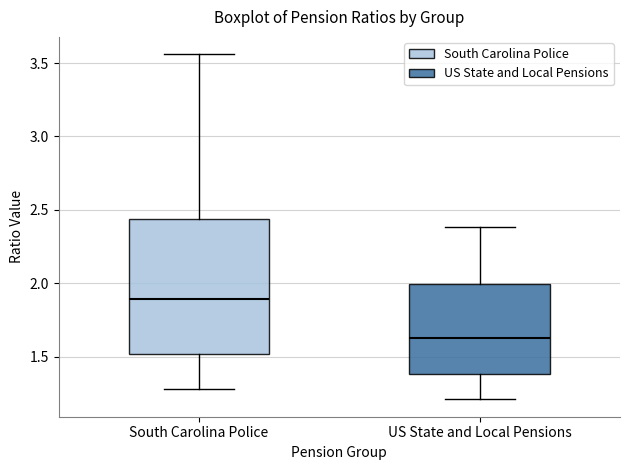

Comparing the boxes themselves (not the whiskers), which one is the tallest?

South Carolina Police